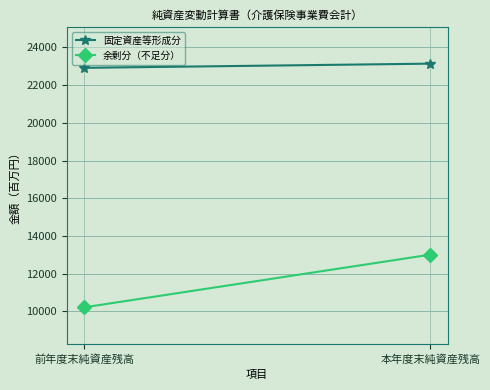

What is the average value of the 余剰分（不足分） series?

11616